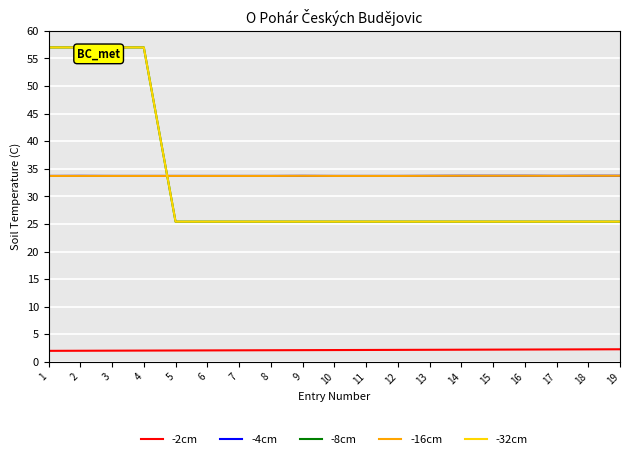

The -32cm series shows 20.7 at 4. True or false?

False